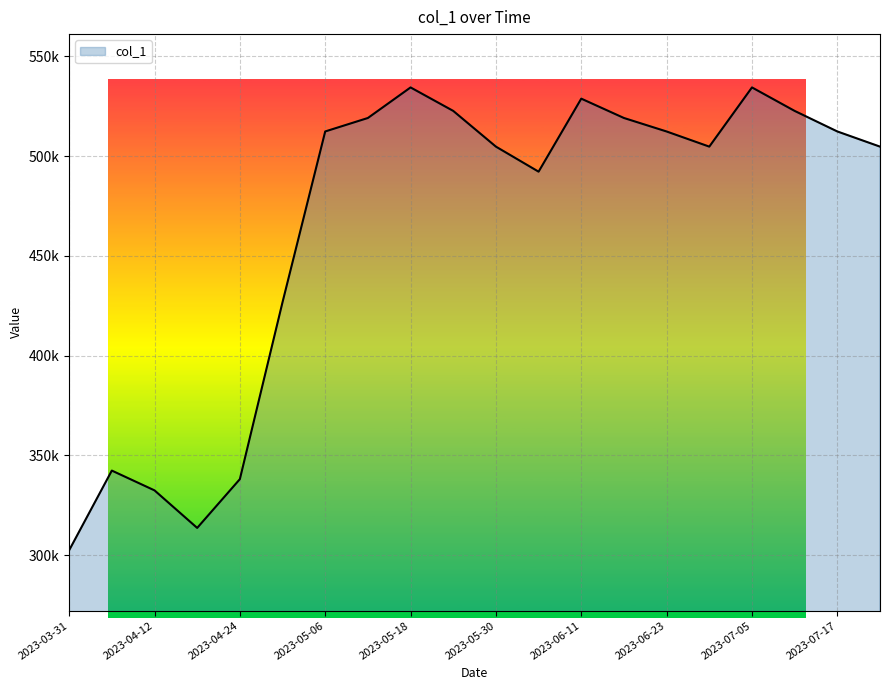

Does the chart display data point markers on the line(s)?

No